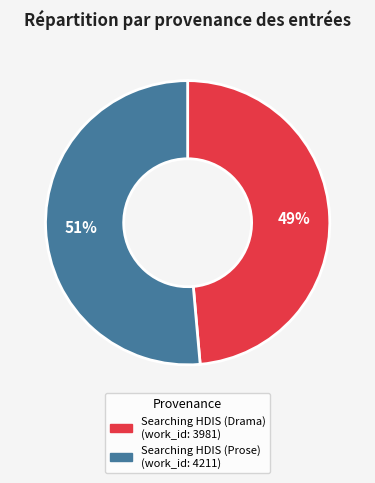

Is there any slice that represents more than half of the pie?

Yes